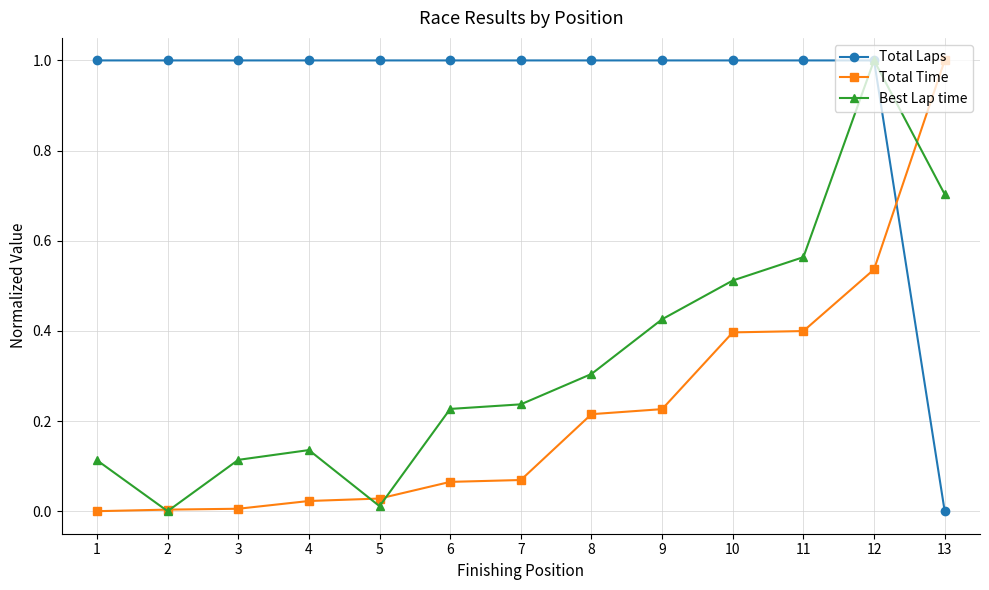

True or false: Best Lap time and Total Time cross at least once.

True